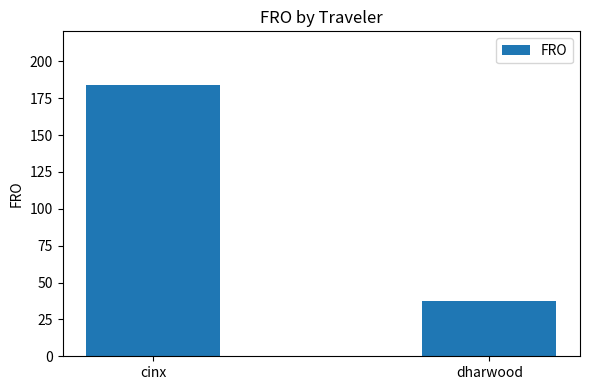

What is the value of the 1st bar from the left?

183.6